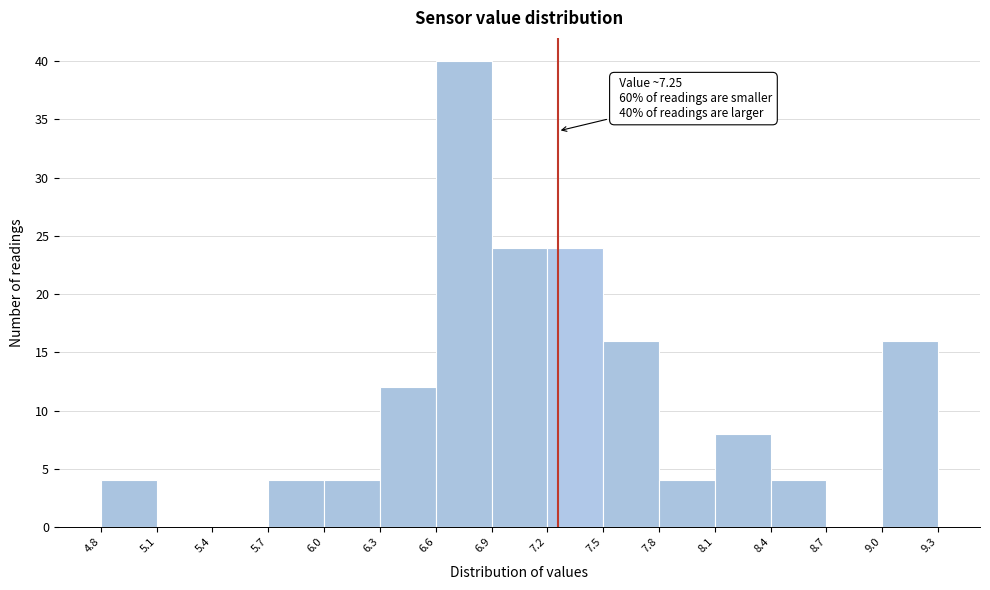

Over which range of the x-axis is the bar tallest?

6.6 to 6.9